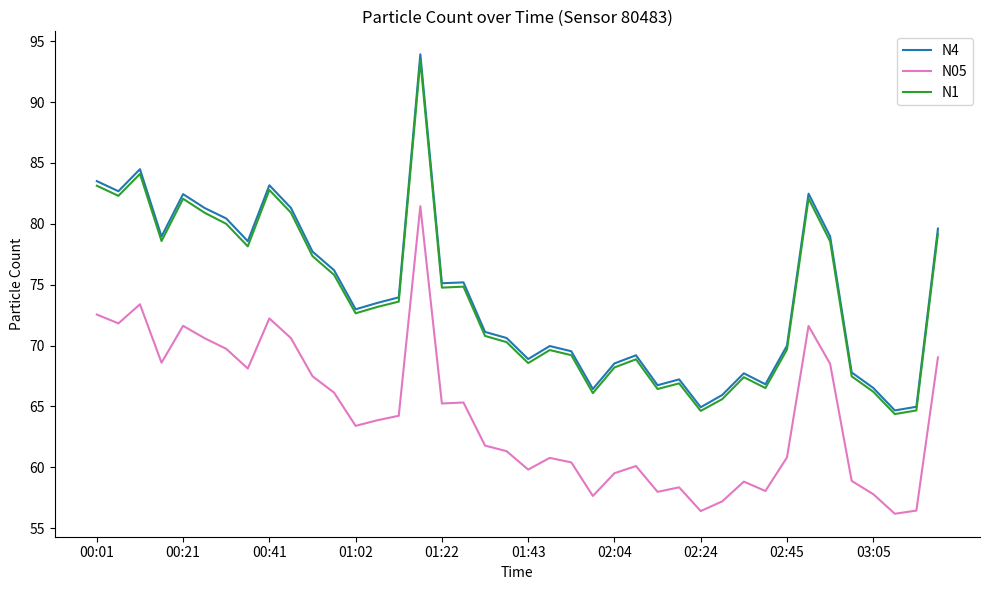

What is the smallest value displayed?

56.2